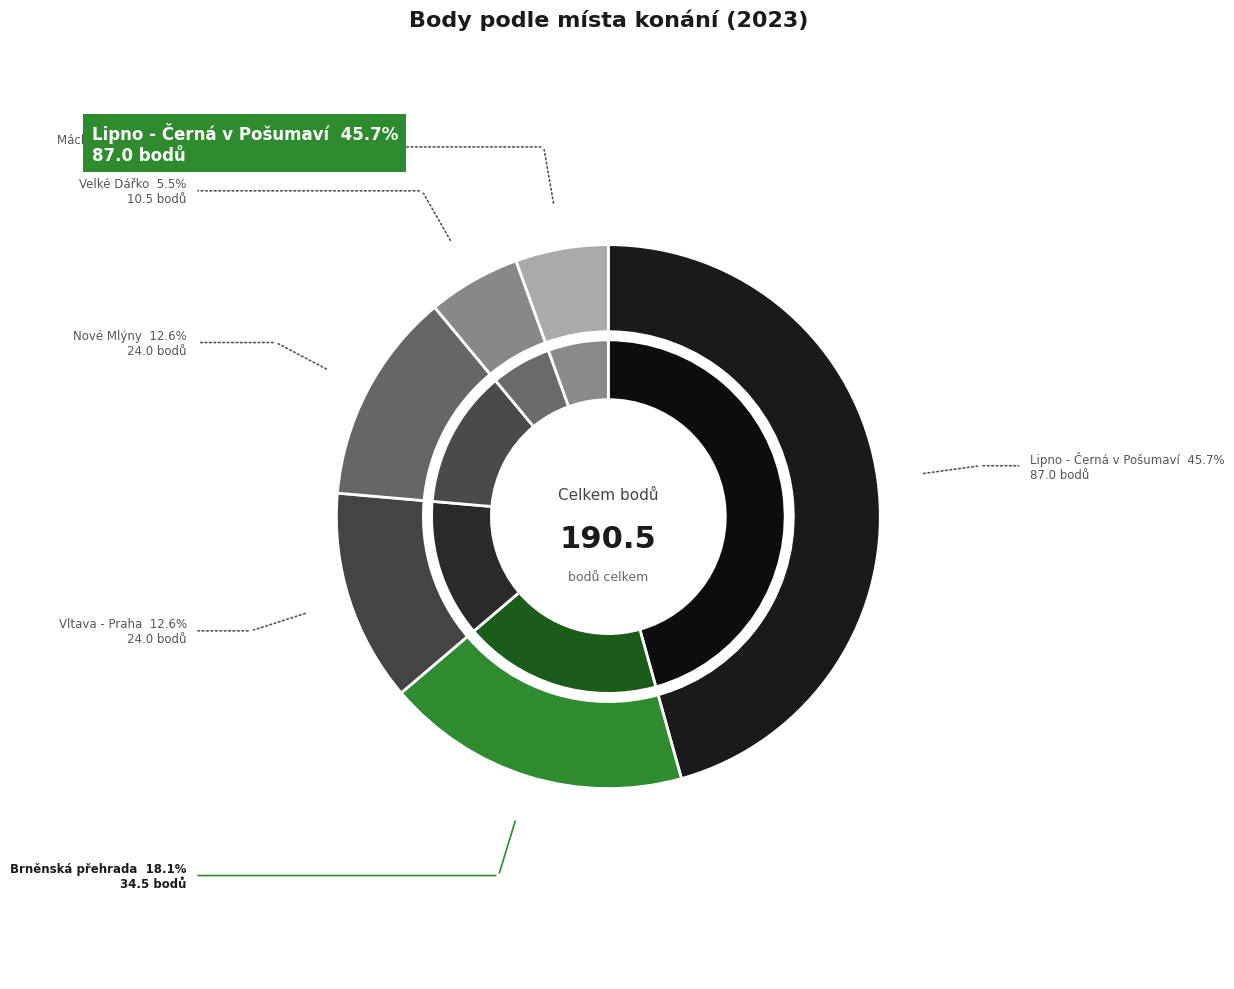

Combined, do Lipno - Černá v Pošumaví and Brněnská přehrada account for over 50%?

No